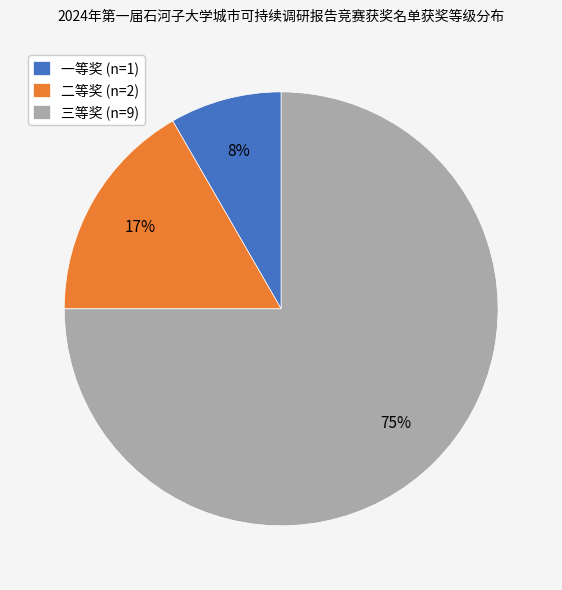

True or false: 一等奖 accounts for 8% of the total.

True